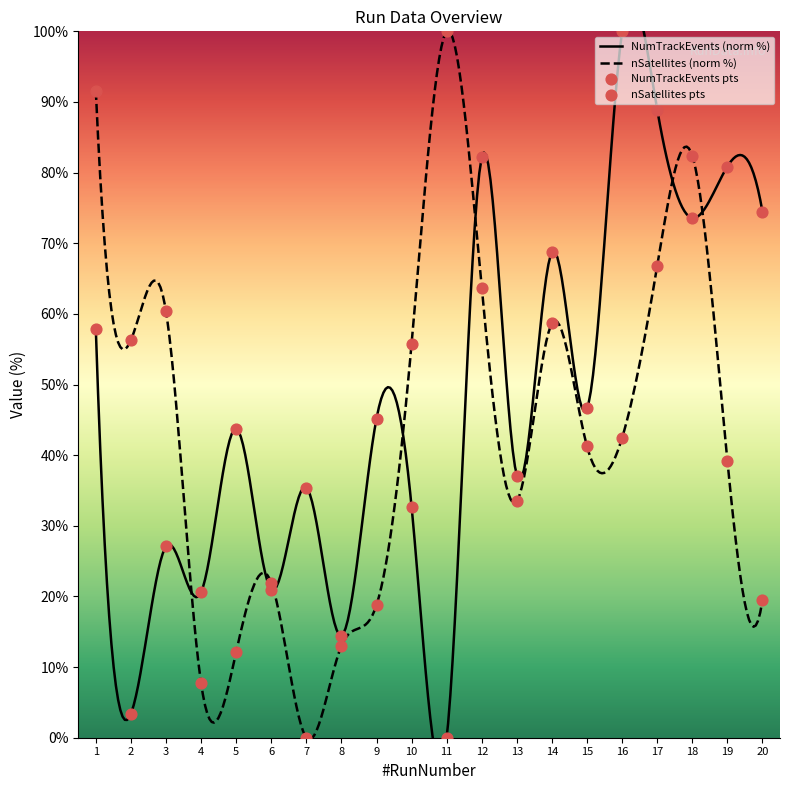

At how many categories does at least one series exceed 18?

19